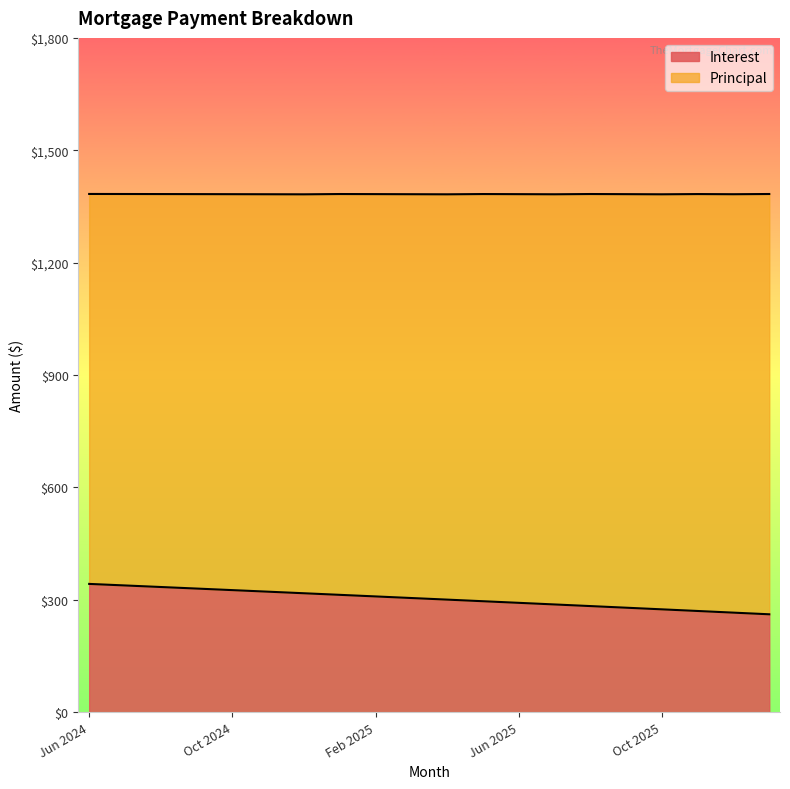

The chart shows a value of 550.6 at Jun 2024. True or false?

False